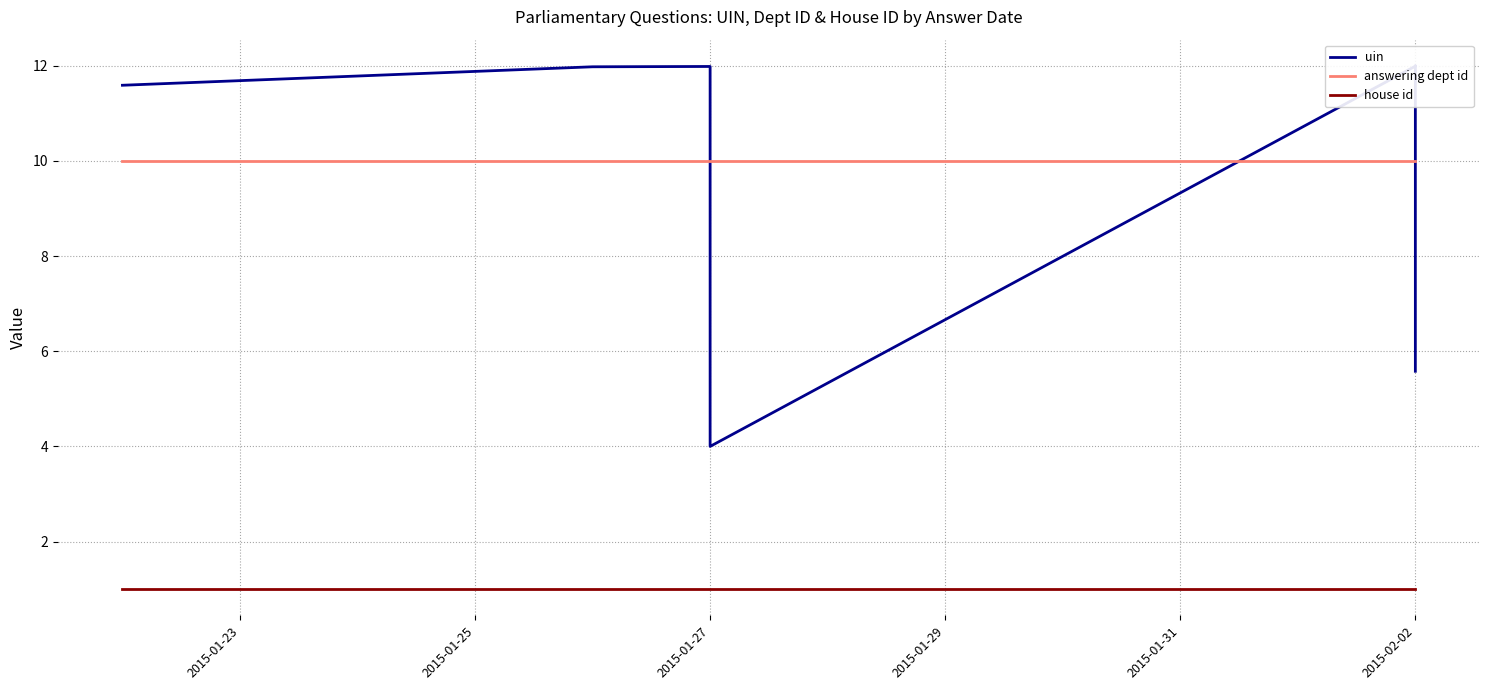

At which label is answering dept id closest to 10?

2015-01-23